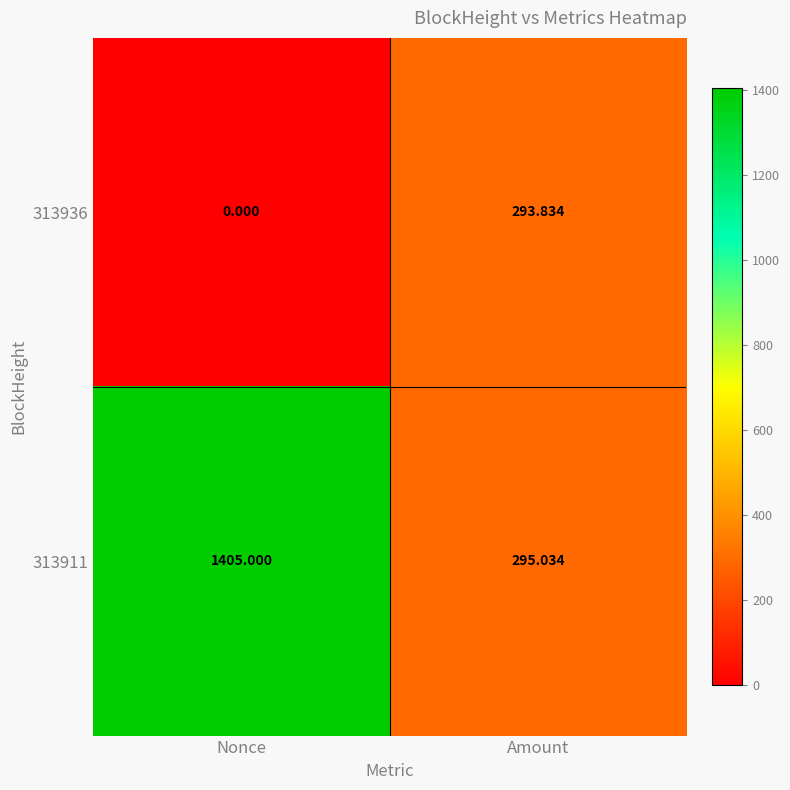

Rank the categories by 313911 value from highest to lowest.

Nonce, Amount